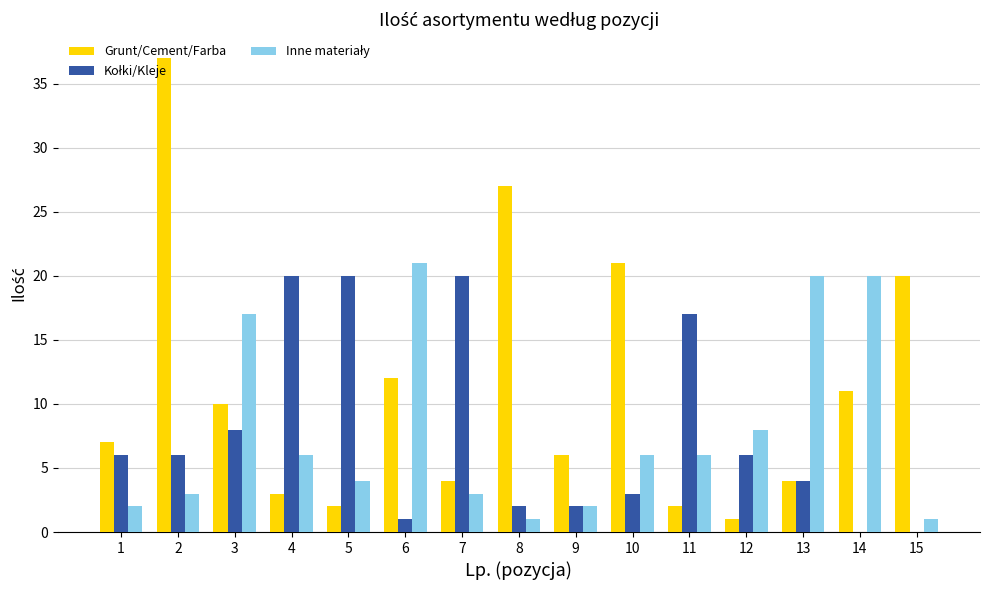

What is the sum of all Grunt/Cement/Farba values?

167